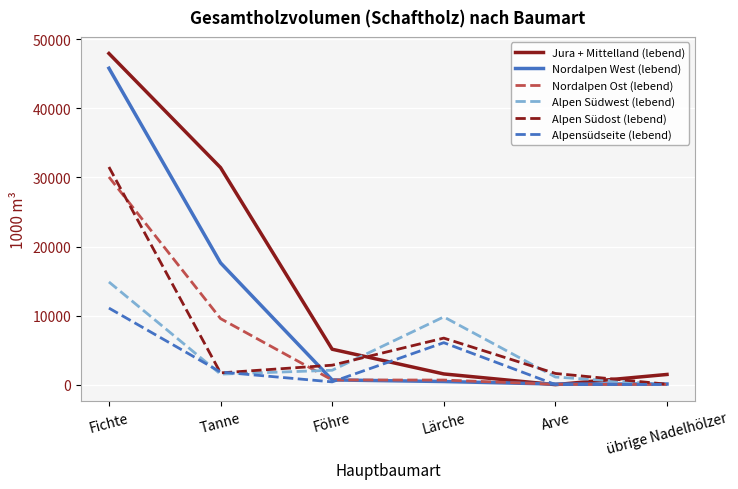

Rank the series by their maximum value, from highest to lowest.

Jura + Mittelland (lebend), Nordalpen West (lebend), Alpen Südost (lebend), Nordalpen Ost (lebend), Alpen Südwest (lebend), Alpensüdseite (lebend)